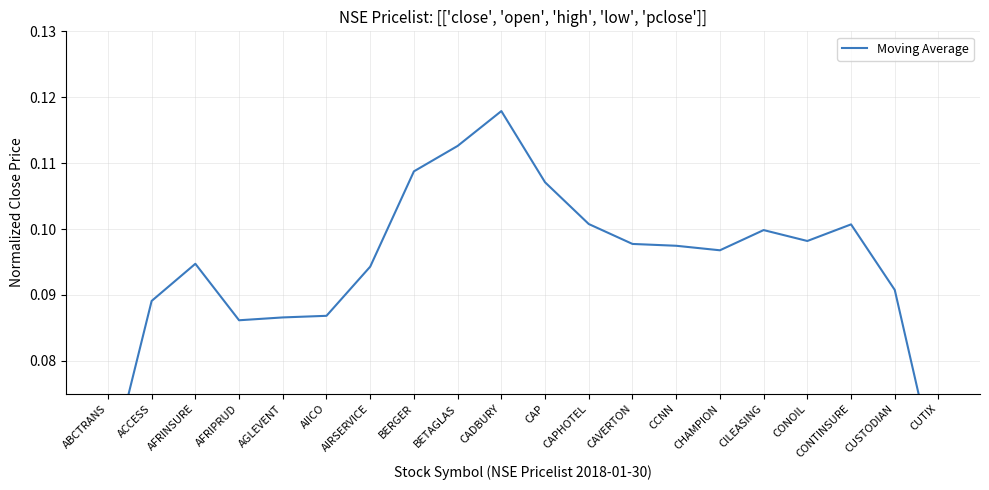

Reading right to left, extract all data points from this chart.

CUTIX=0.1	CUSTODIAN=0.1	CONTINSURE=0.1	CONOIL=0.1	CILEASING=0.1	CHAMPION=0.1	CCNN=0.1	CAVERTON=0.1	CAPHOTEL=0.1	CAP=0.1	CADBURY=0.1	BETAGLAS=0.1	BERGER=0.1	AIRSERVICE=0.1	AIICO=0.1	AGLEVENT=0.1	AFRIPRUD=0.1	AFRINSURE=0.1	ACCESS=0.1	ABCTRANS=0.1